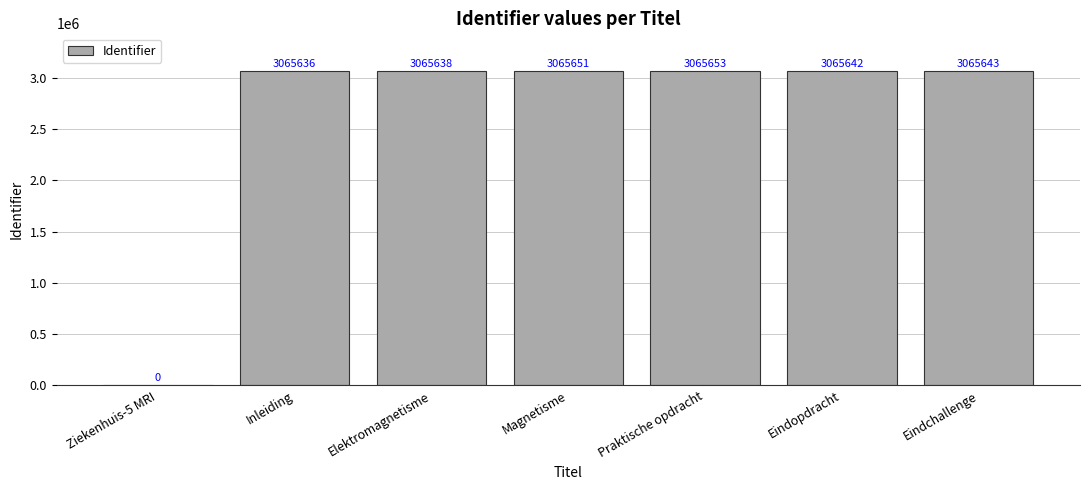

The value at Ziekenhuis-5 MRI is -1231838. True or false?

False